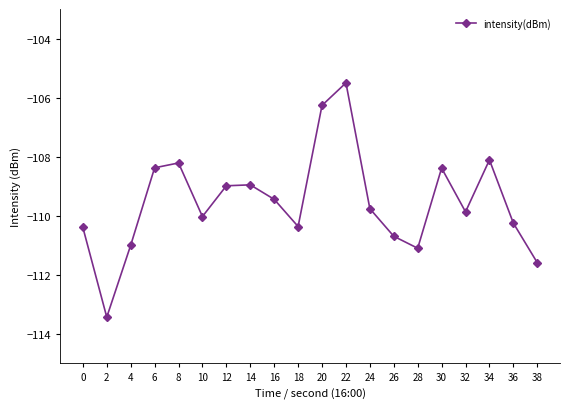

Reading left to right, extract all data points from this chart.

0=-110.4	2=-113.4	4=-111.0	6=-108.4	8=-108.2	10=-110.0	12=-109.0	14=-109.0	16=-109.4	18=-110.4	20=-106.3	22=-105.5	24=-109.8	26=-110.7	28=-111.1	30=-108.4	32=-109.9	34=-108.1	36=-110.3	38=-111.6